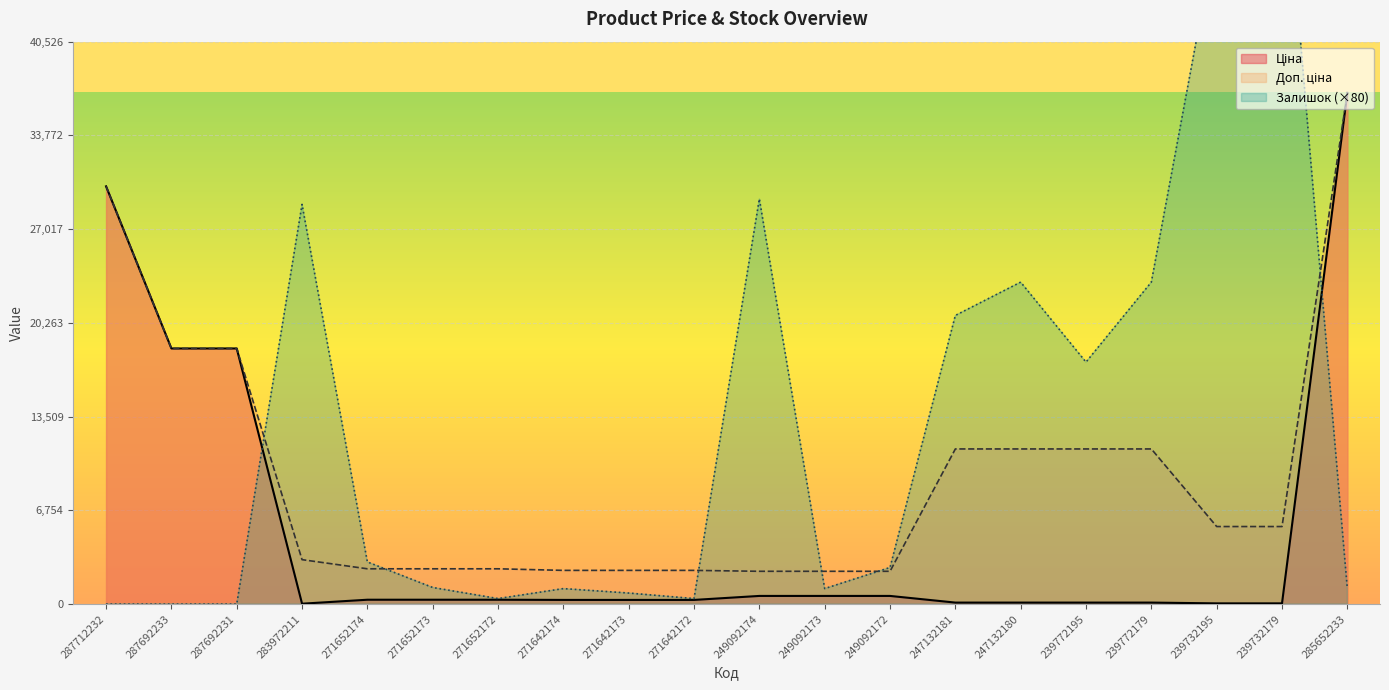

What is the label of the 6th point from the left?

271652173